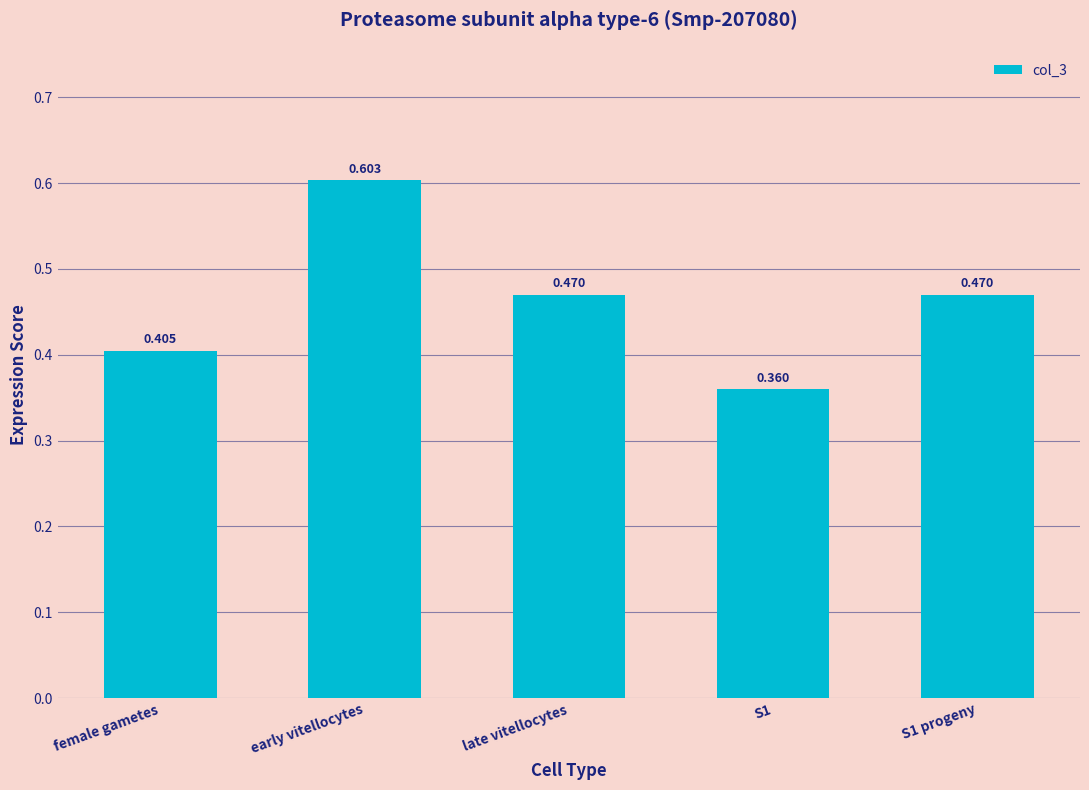

Which has a higher value, early vitellocytes or female gametes?

early vitellocytes